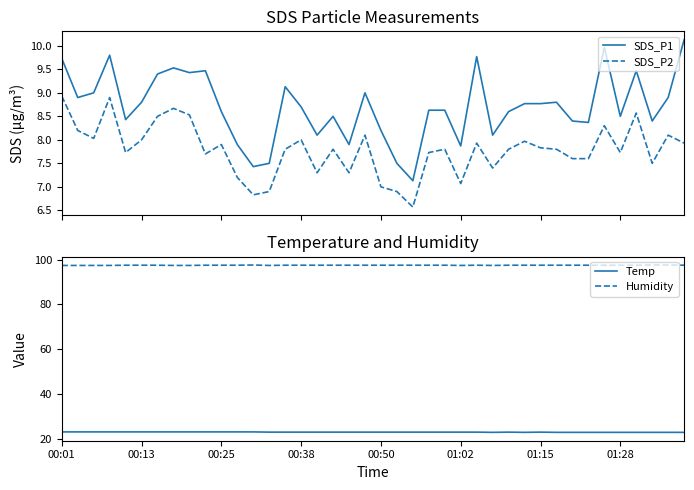

What is the greatest value displayed?

97.6